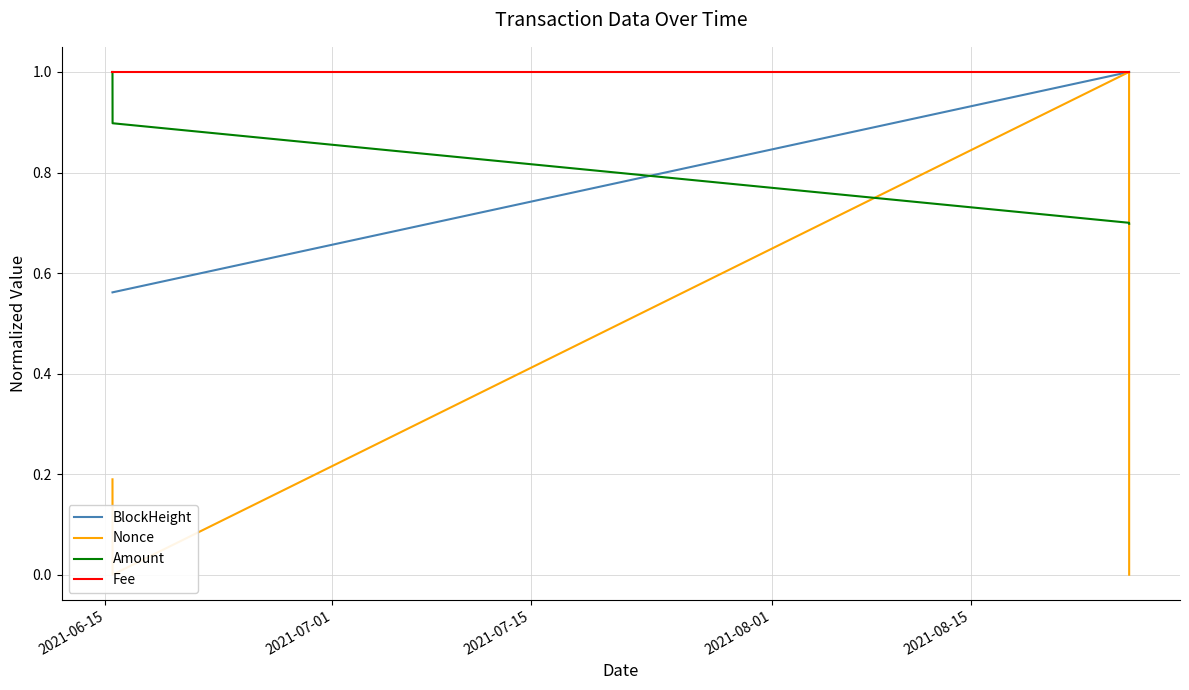

After their last crossing, which series has the higher values: Amount or BlockHeight?

BlockHeight